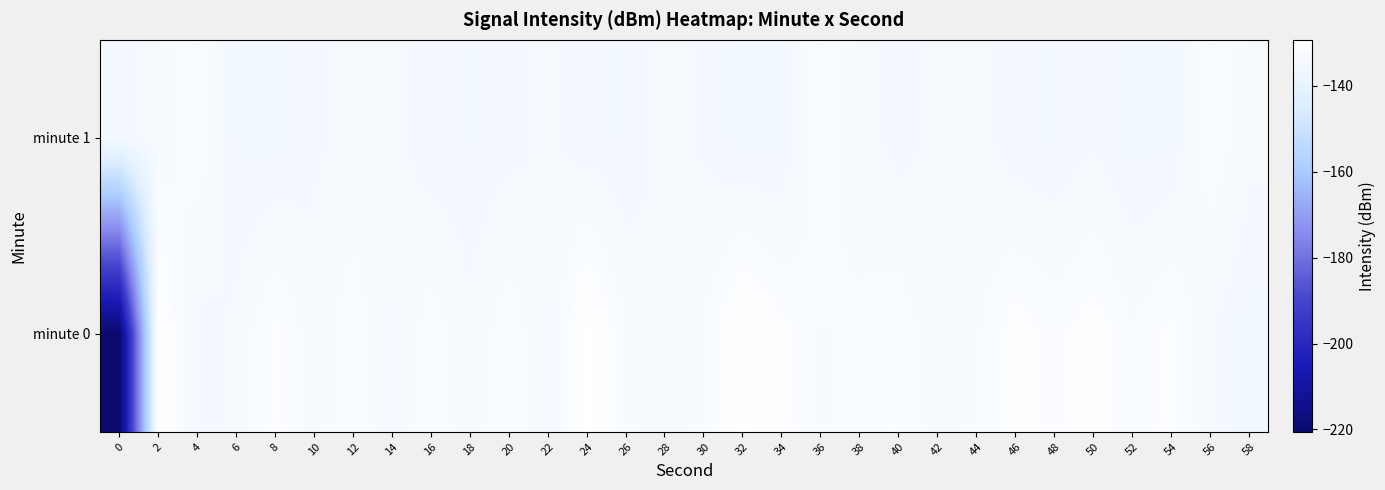

Which series has the widest spread of values?

minute 0